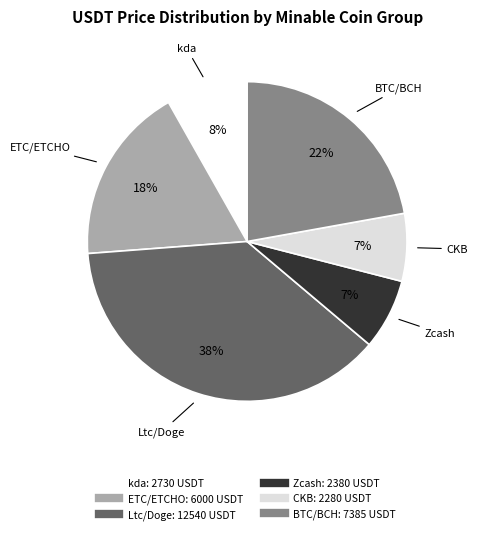

To the nearest percent, what is the difference between the largest and smallest slice percentages?

31%